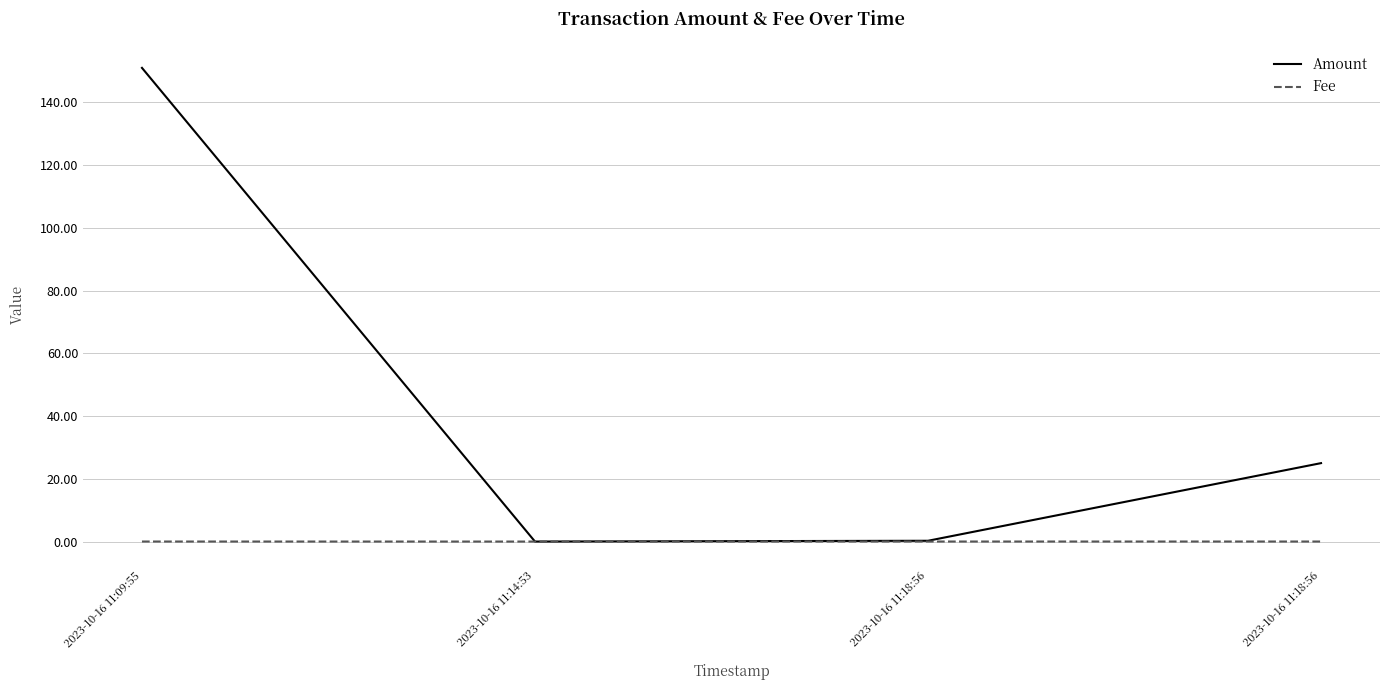

The value of Fee at 2023-10-16 11:18:56 is 0.0. True or false?

False